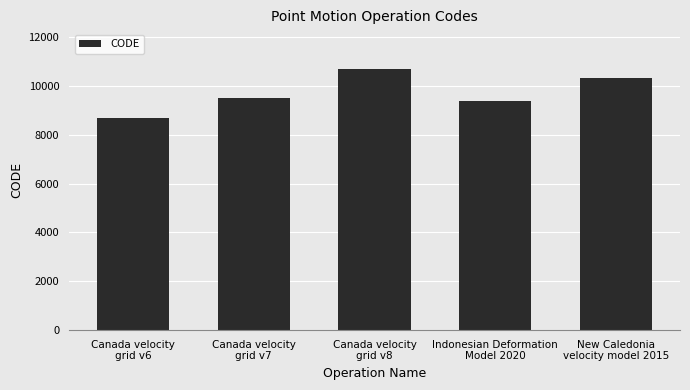

Reading left to right, what are all the values shown in this chart?

8676	9483	10707	9375	10323